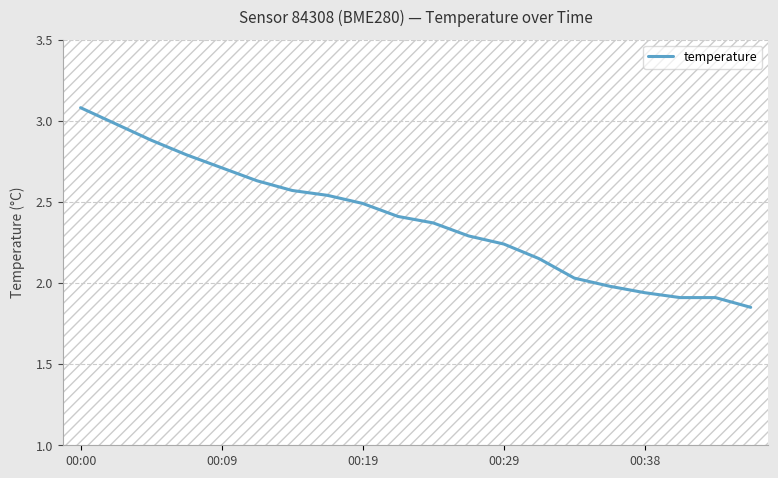

What is the greatest value displayed?

3.1